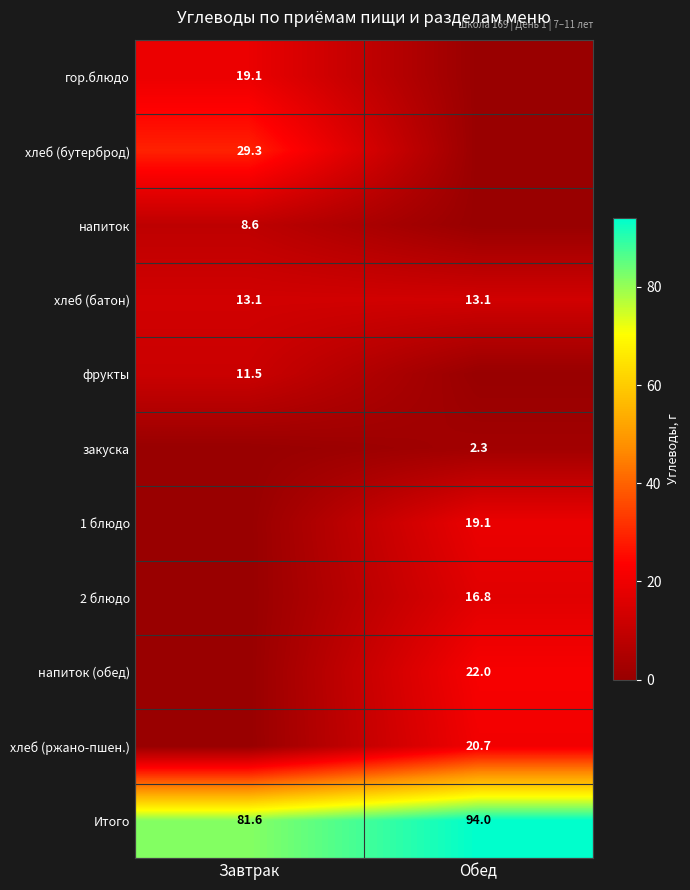

Read the Итого value at Обед.

94.0